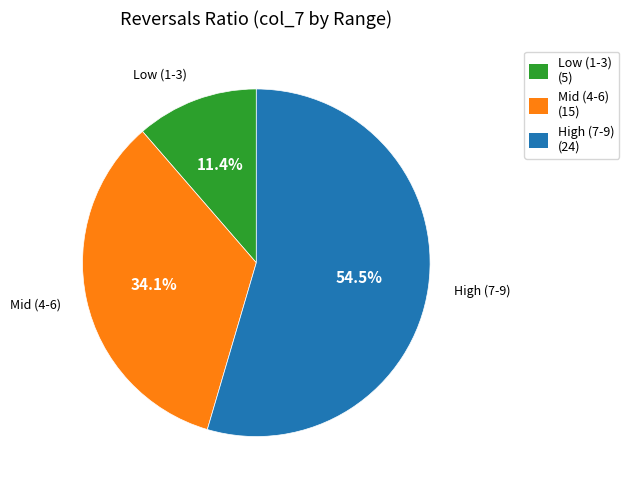

How many segments does this pie chart have?

3